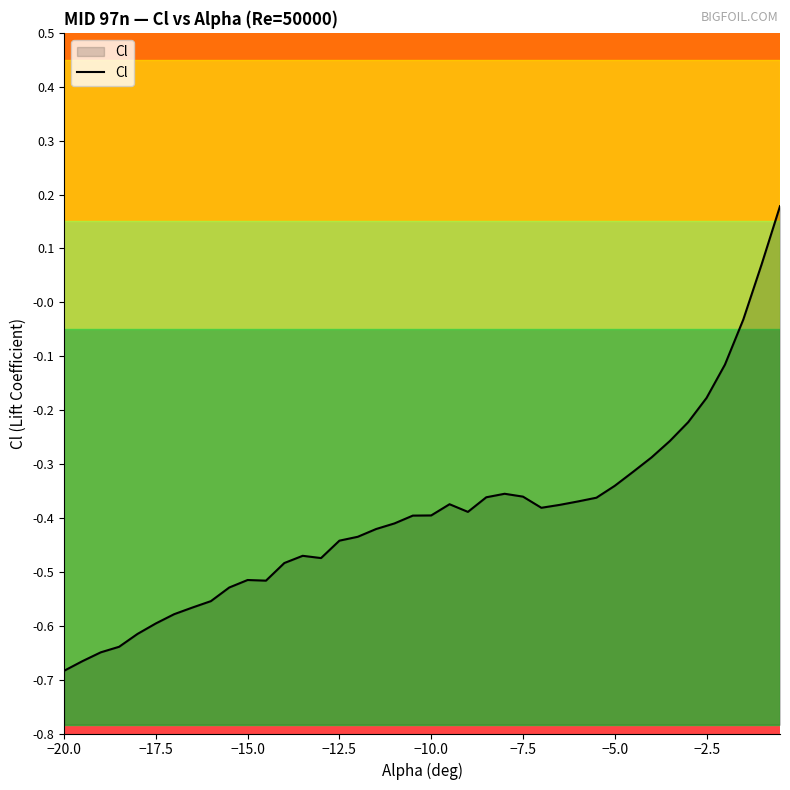

The value at −7.5 is -0.2. True or false?

False